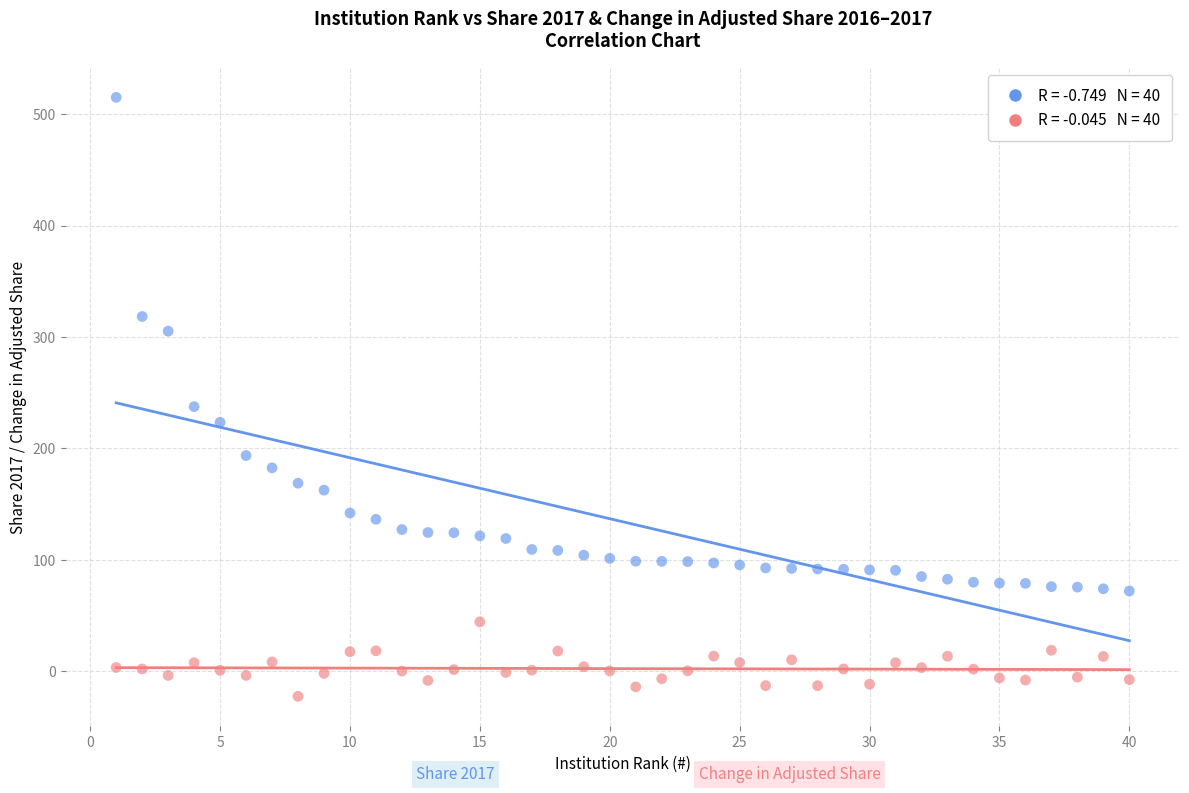

Across all series, what Y value is closest to 246?

237.4